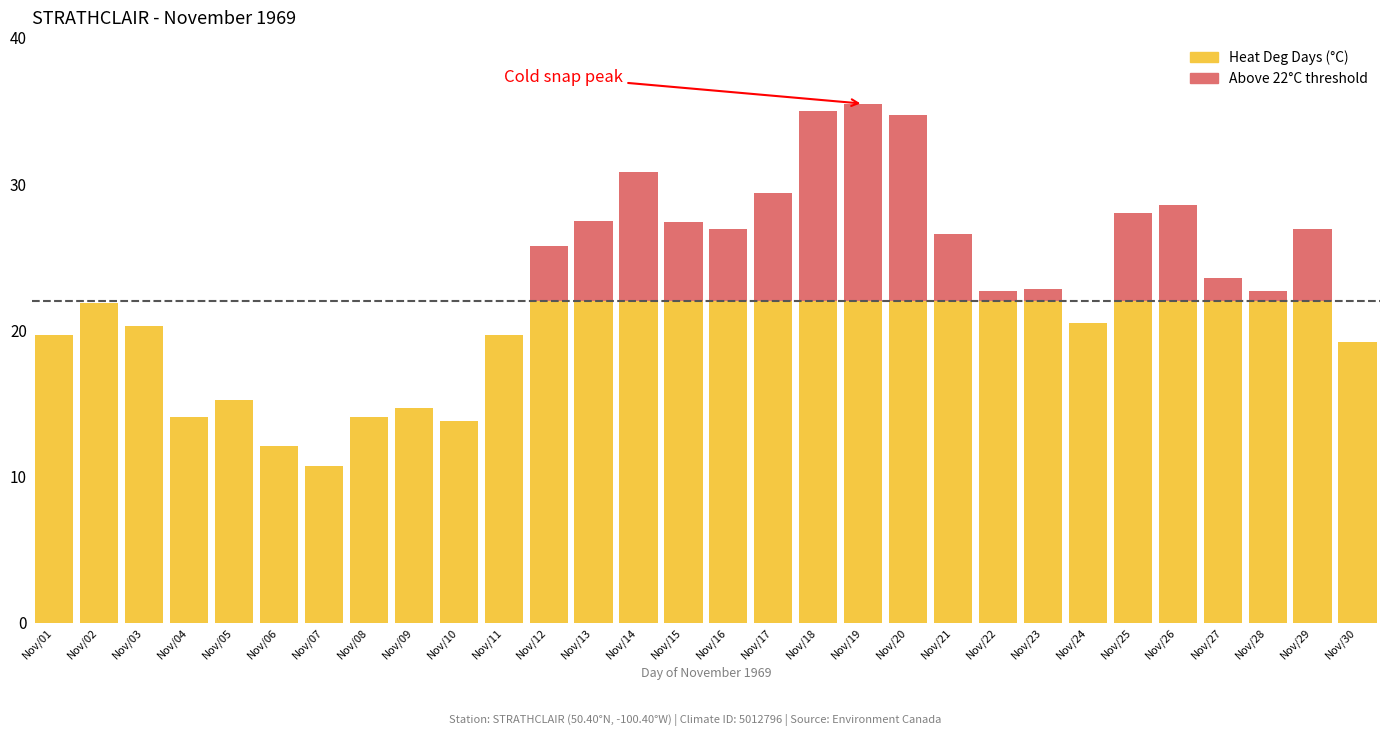

What is the total value across all series at Nov/08?

14.1